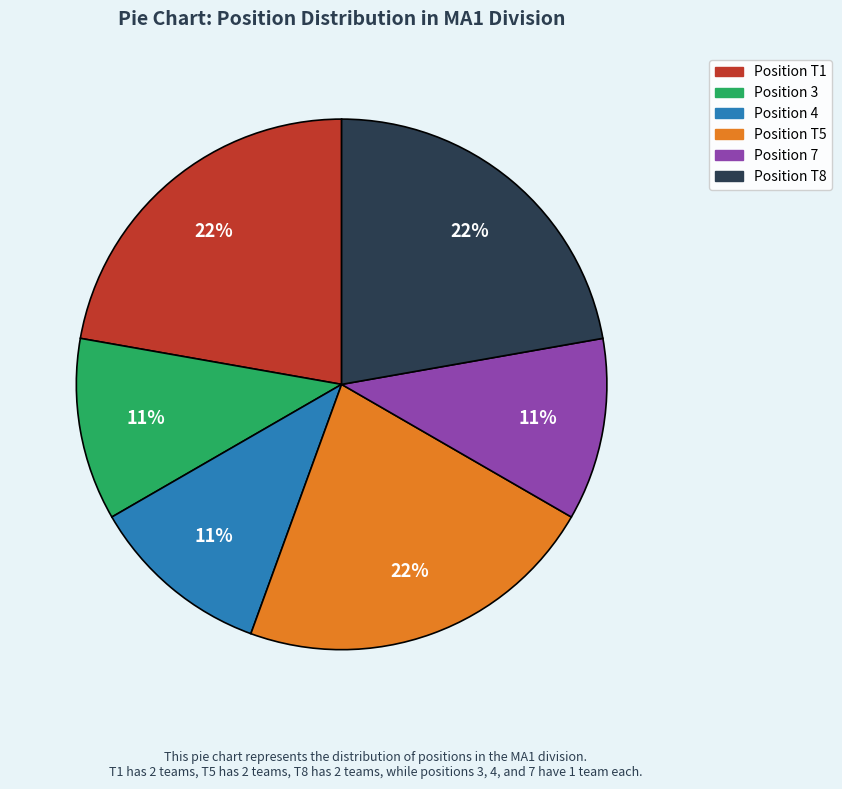

Is it true that Position 3 is 11% of the pie?

True